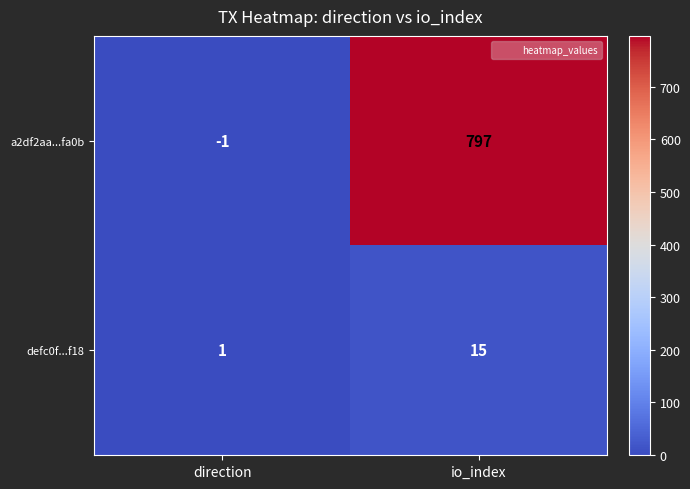

The value of defc0f...f18 at direction is 1. True or false?

True